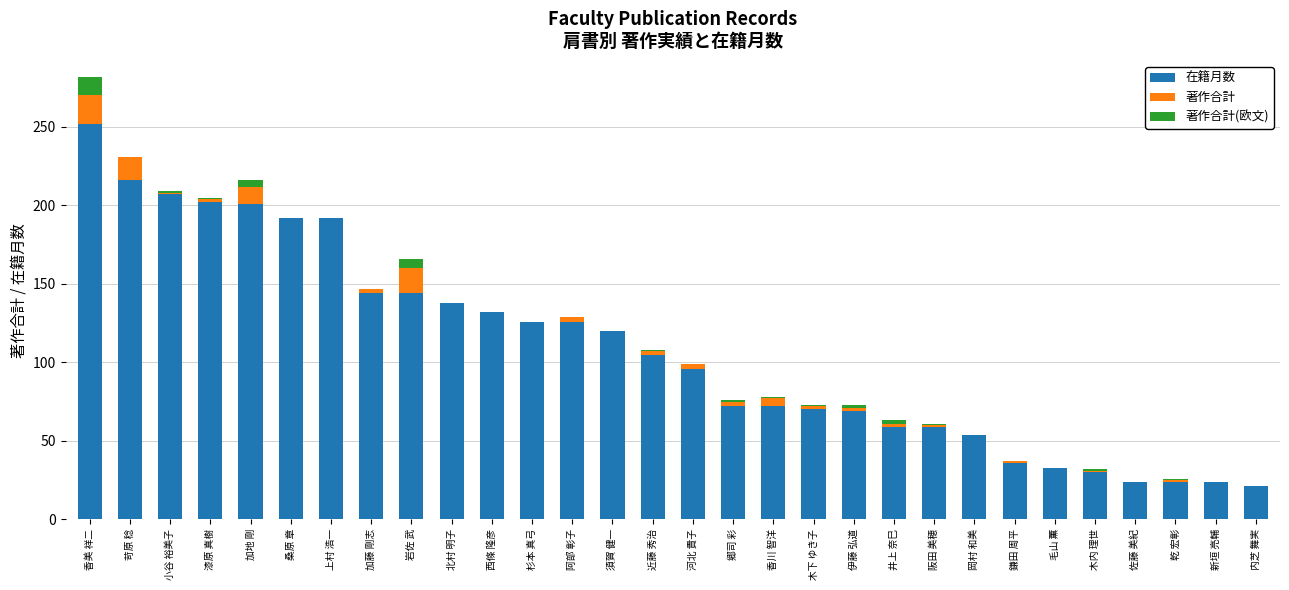

Are the bars horizontal?

No